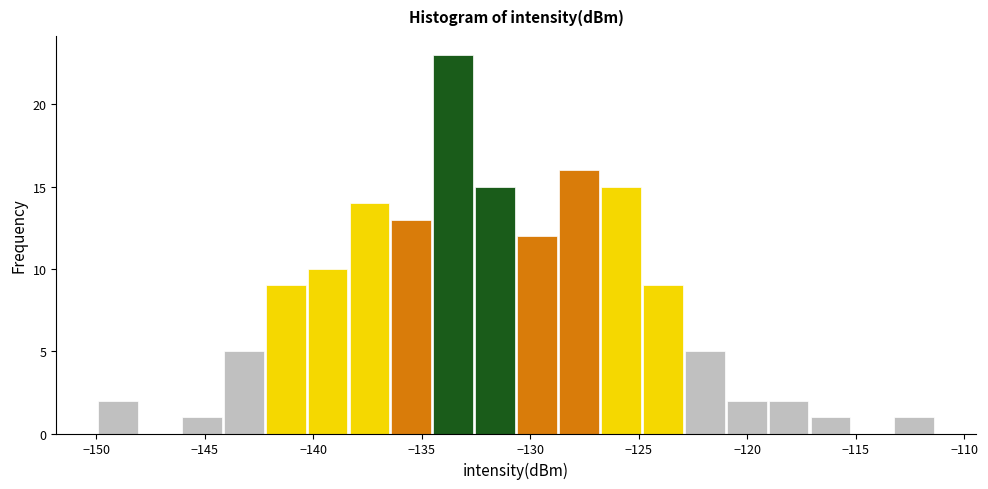

Read against the x-axis, roughly where is the centre of the tallest bar?

-133.5